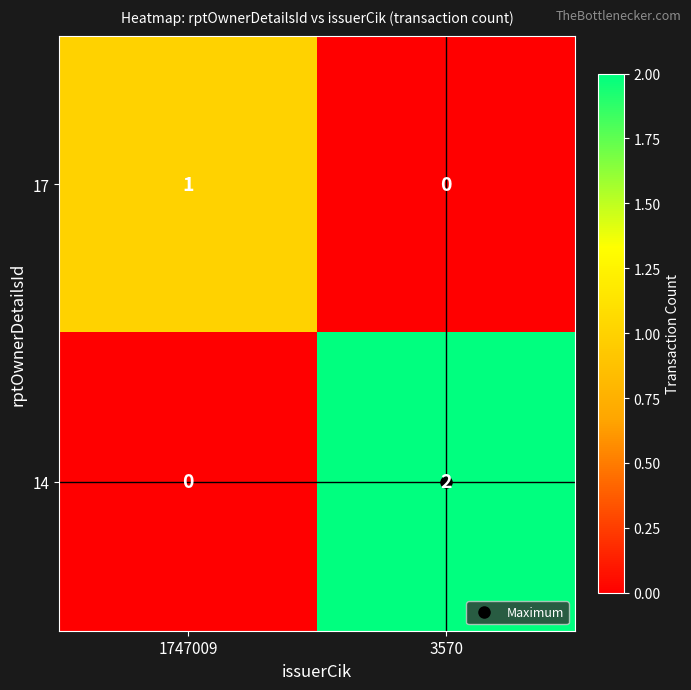

Is the value of 17 at 3570 greater than the value of 14 at 3570?

No